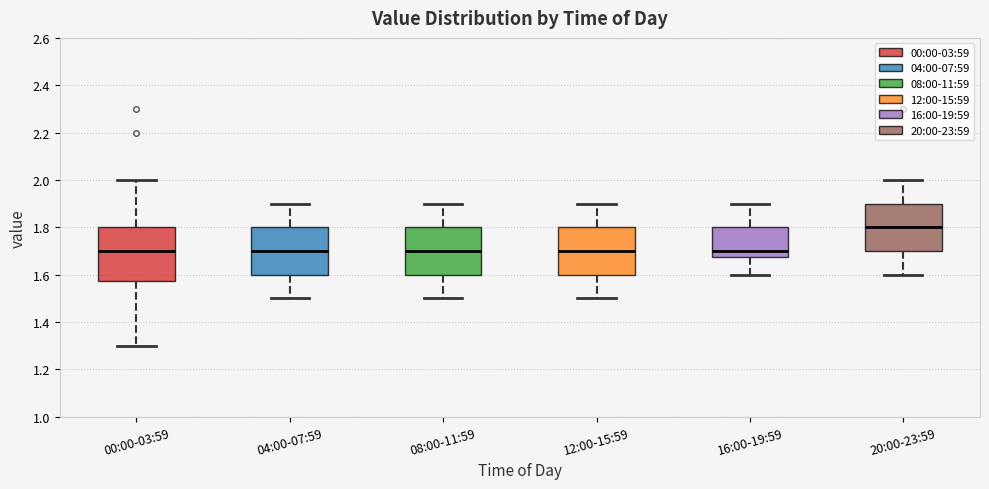

Which box is the tallest, from its lower edge to its upper edge?

00:00-03:59